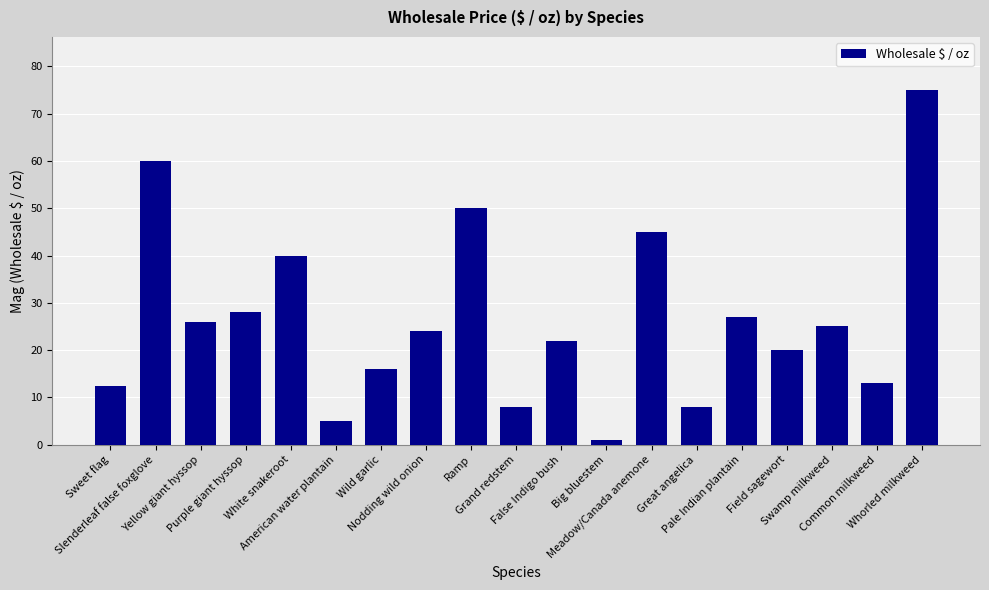

What is the ratio of the value at Meadow/Canada anemone to the value at Grand redstem?

5.6